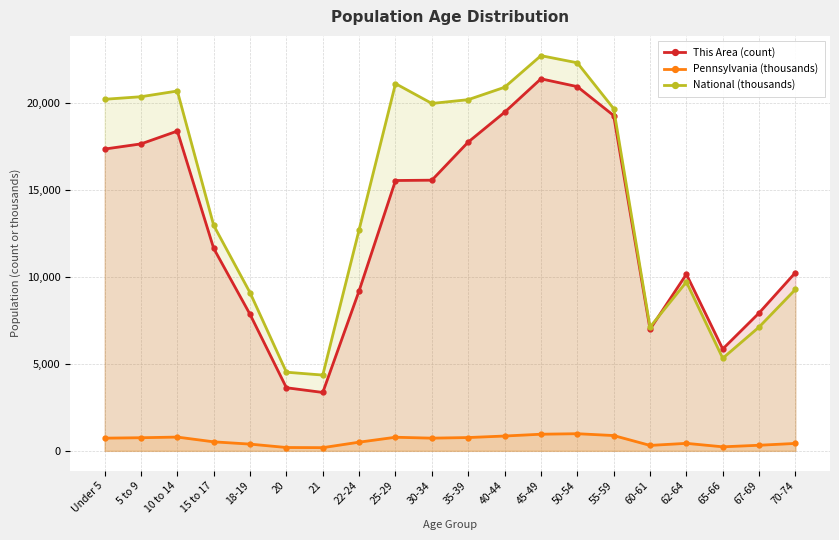

The value of National (thousands) at 25-29 is 4622.1. True or false?

False